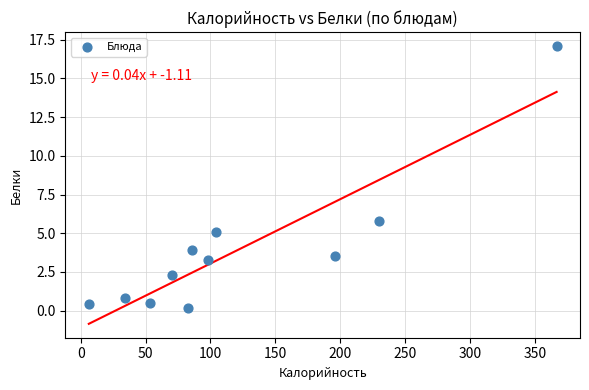

What Y value in the scatter plot is closest to 8?

5.8